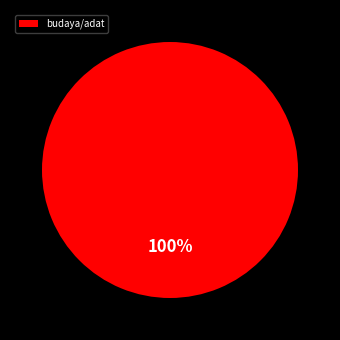

The budaya/adat slice represents 100% of the pie. True or false?

True